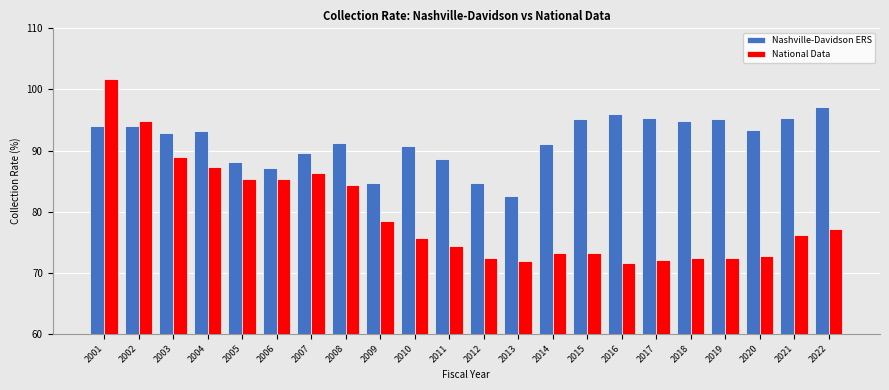

What value does the National Data series have at 2008?

84.4